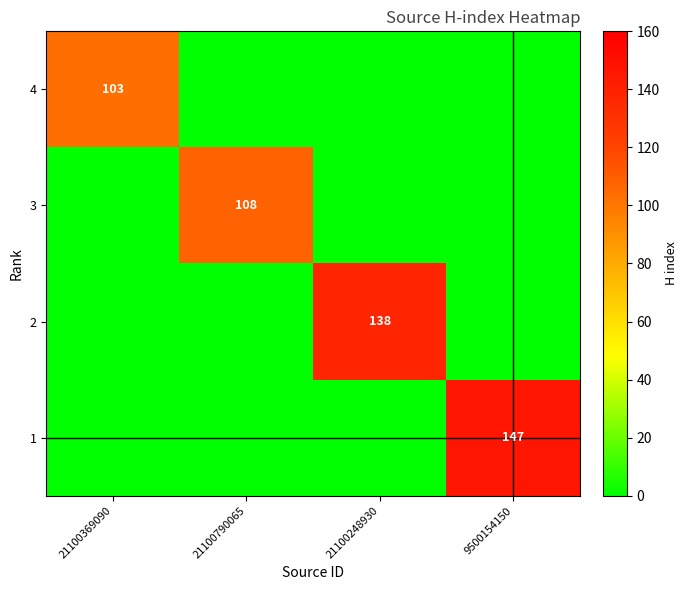

True or false: 3 has a value of 152 at 21100790065.

False